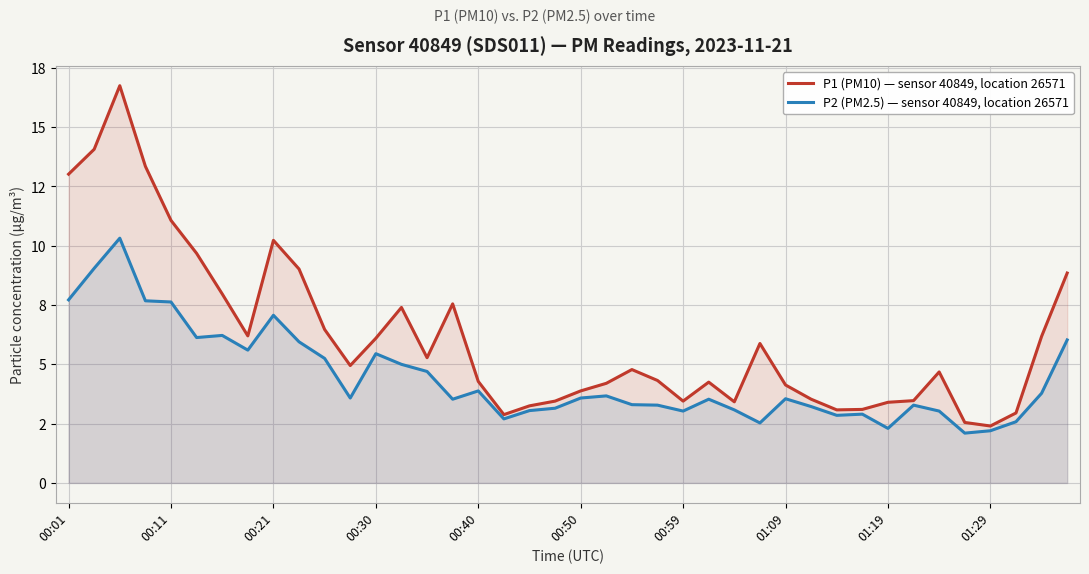

At which label does P1 (PM10) — sensor 40849, location 26571 first exceed 4?

00:01